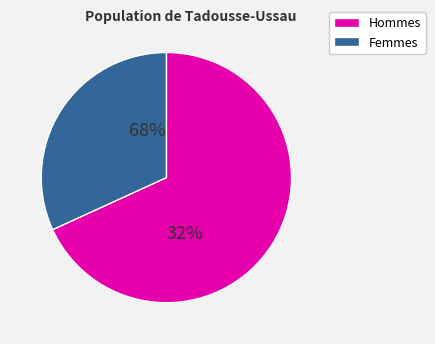

Does pct65 account for over 50% of the chart?

No